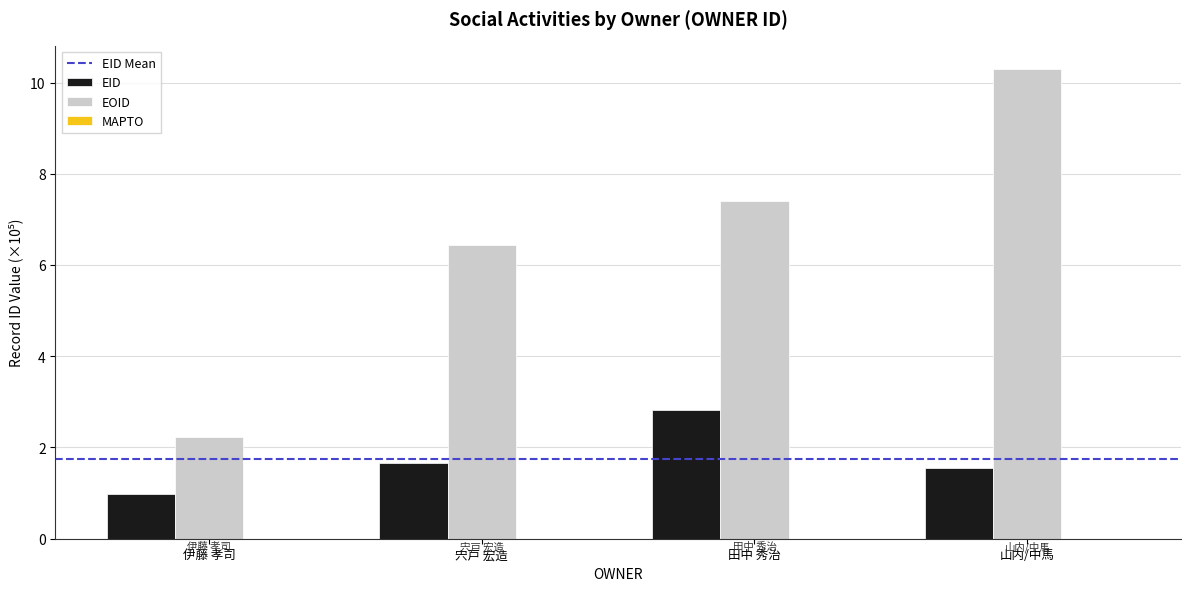

Which category has the lowest value in the EOID series?

伊藤 孝司